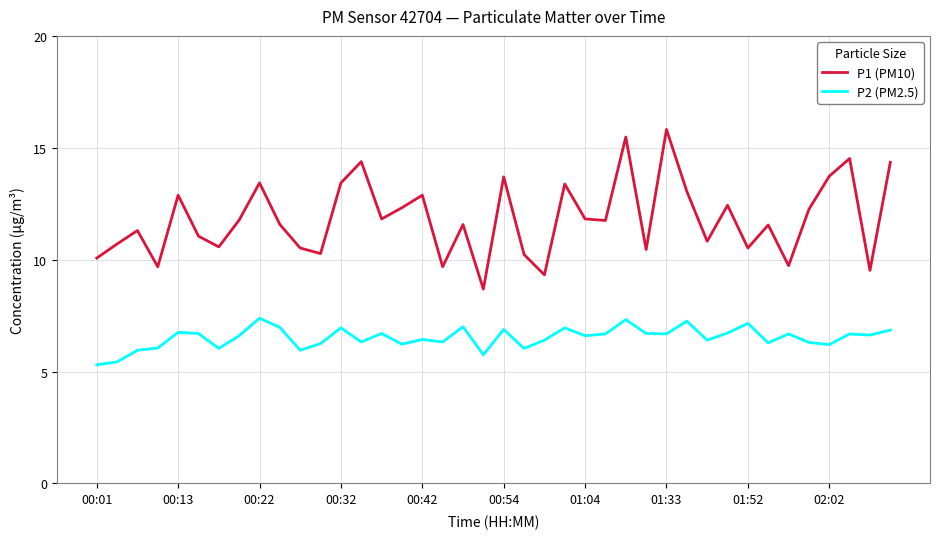

True or false: P1 (PM10) and P2 (PM2.5) cross at least once.

False